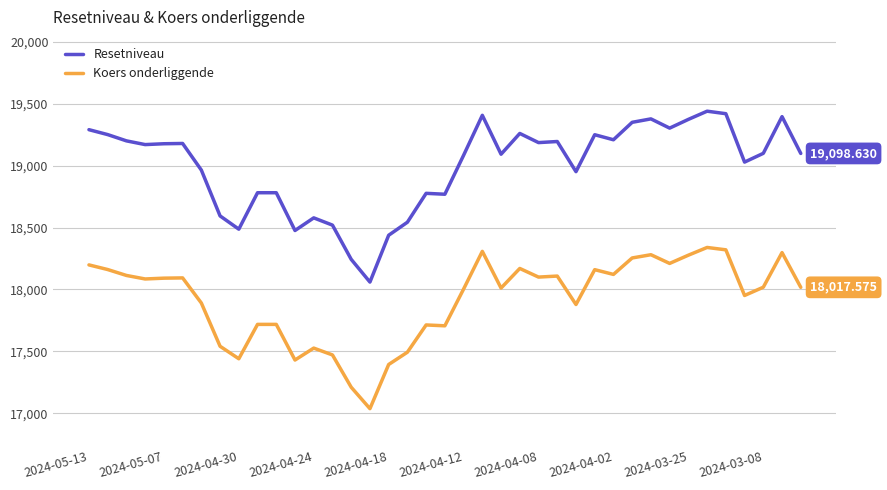

Rank the series by their average value, from highest to lowest.

Resetniveau, Koers onderliggende